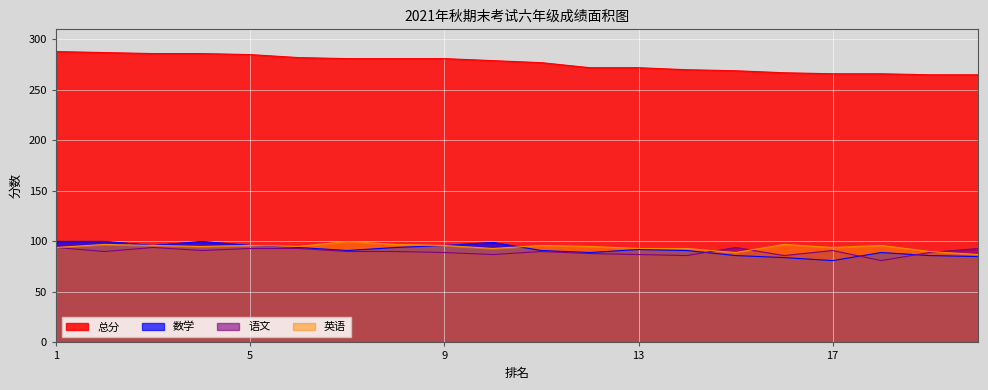

The 总分 series shows 431 at 14. True or false?

False